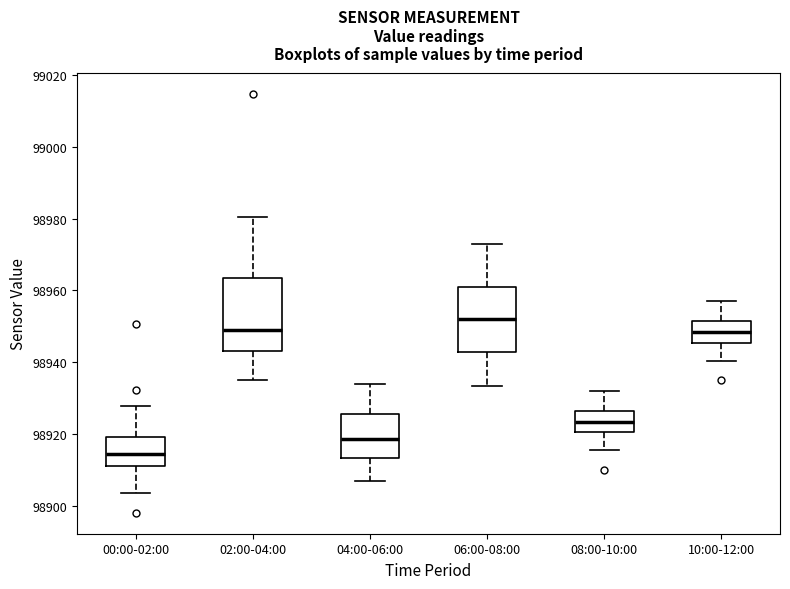

Which box's median line is the lowest?

00:00-02:00